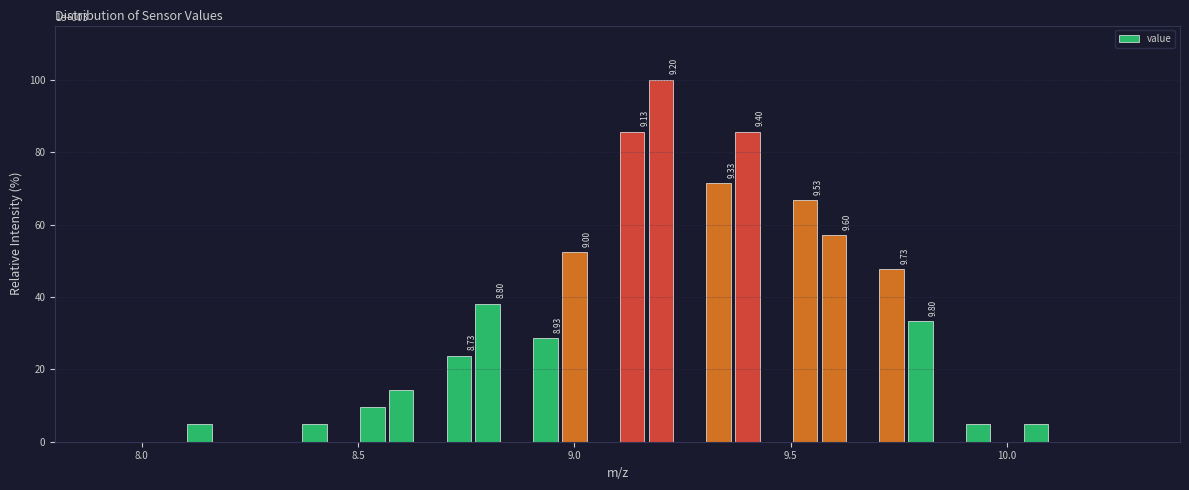

Around what value on the x-axis is the tallest bar? Give the approximate position of its centre, as read against the axis.

9.20